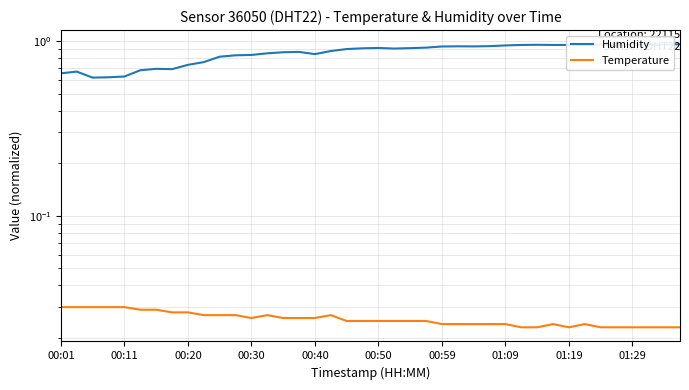

How many lines are shown in the chart?

2